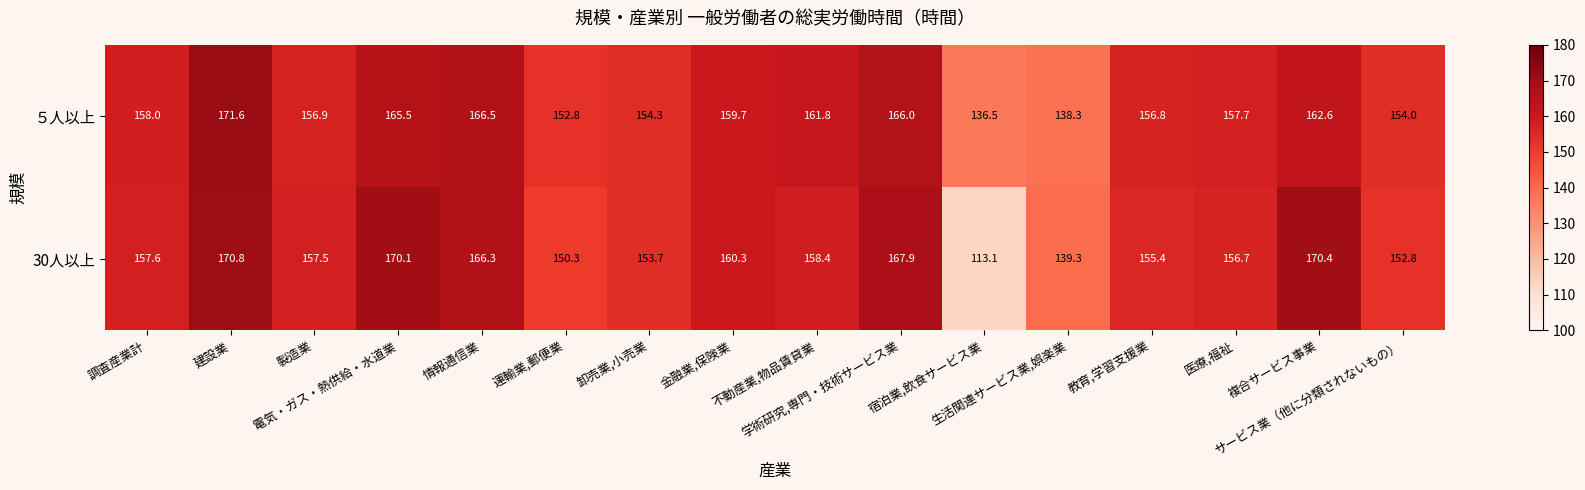

How many distinct data groups are displayed?

2